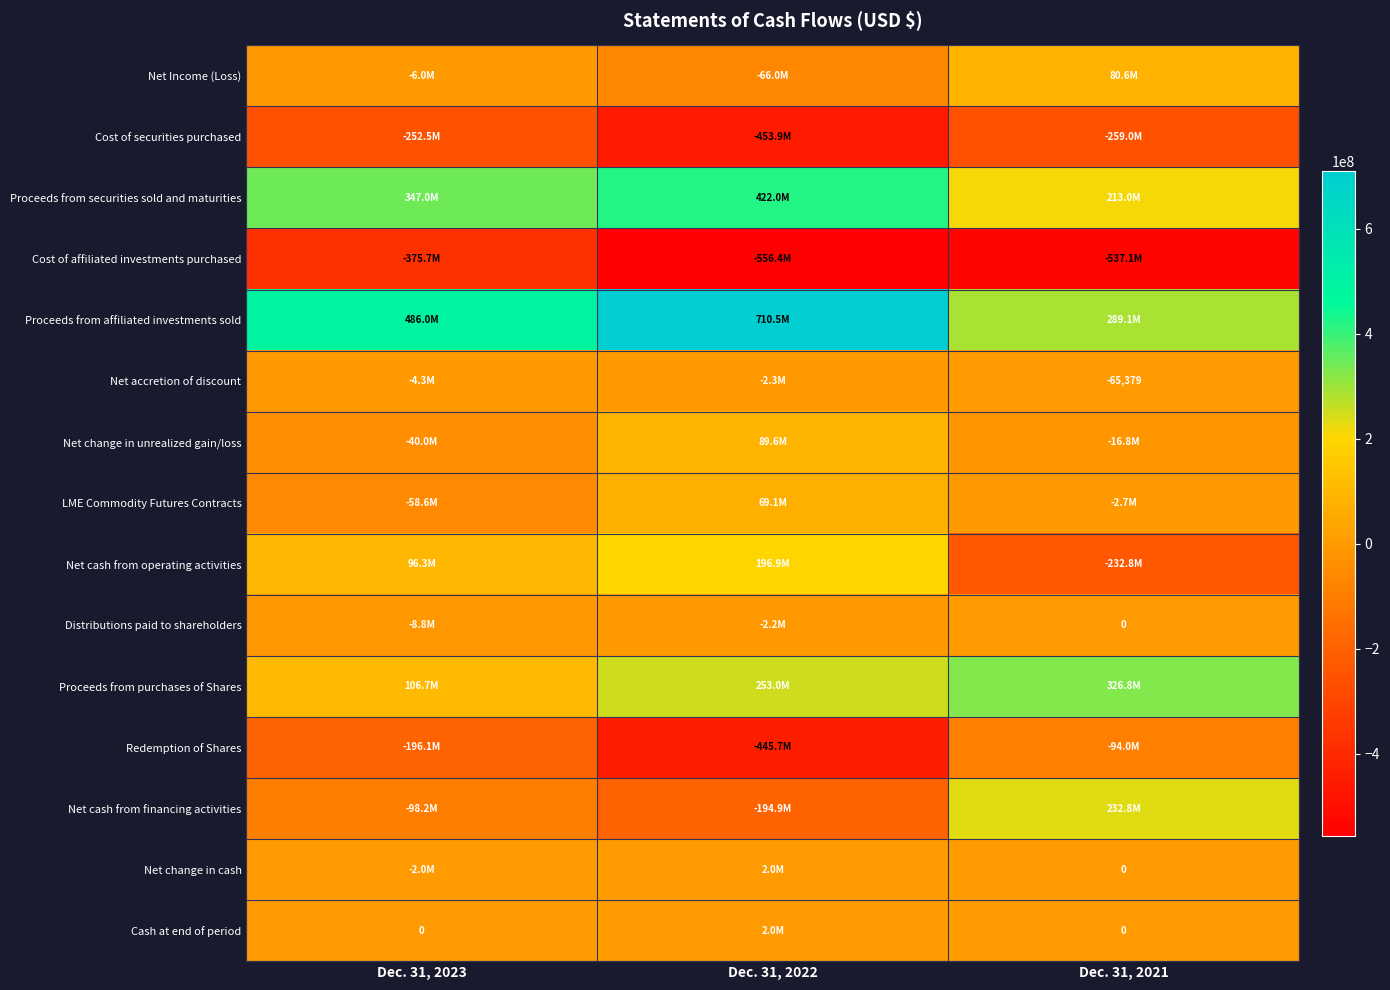

What is the difference between the Cash at end of period values at Dec. 31, 2021 and Dec. 31, 2022?

1964633